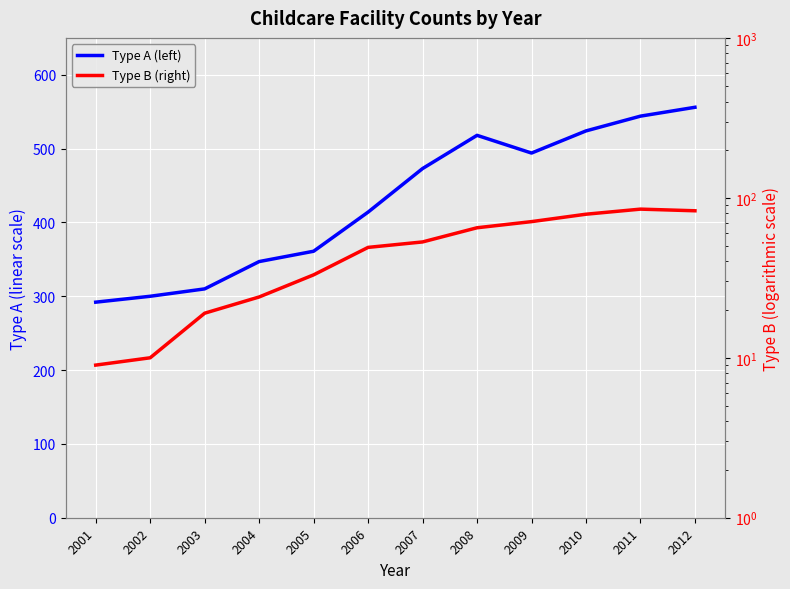

What is the total value across all series at 2012?

639